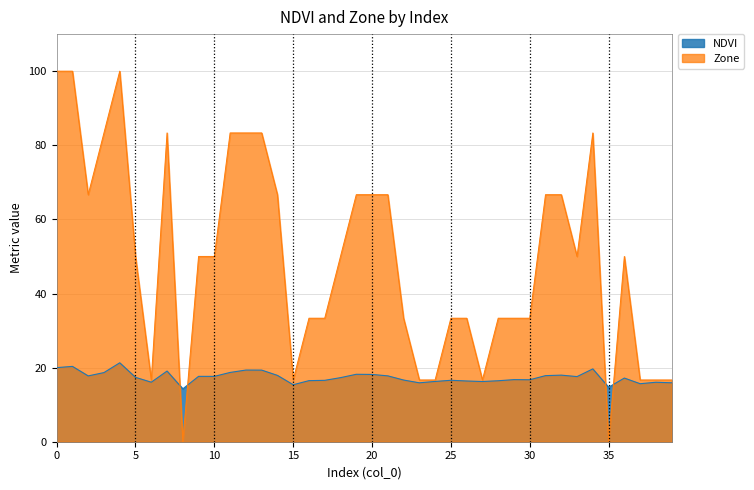

Is it true that NDVI equals 7.5 at 38?

False